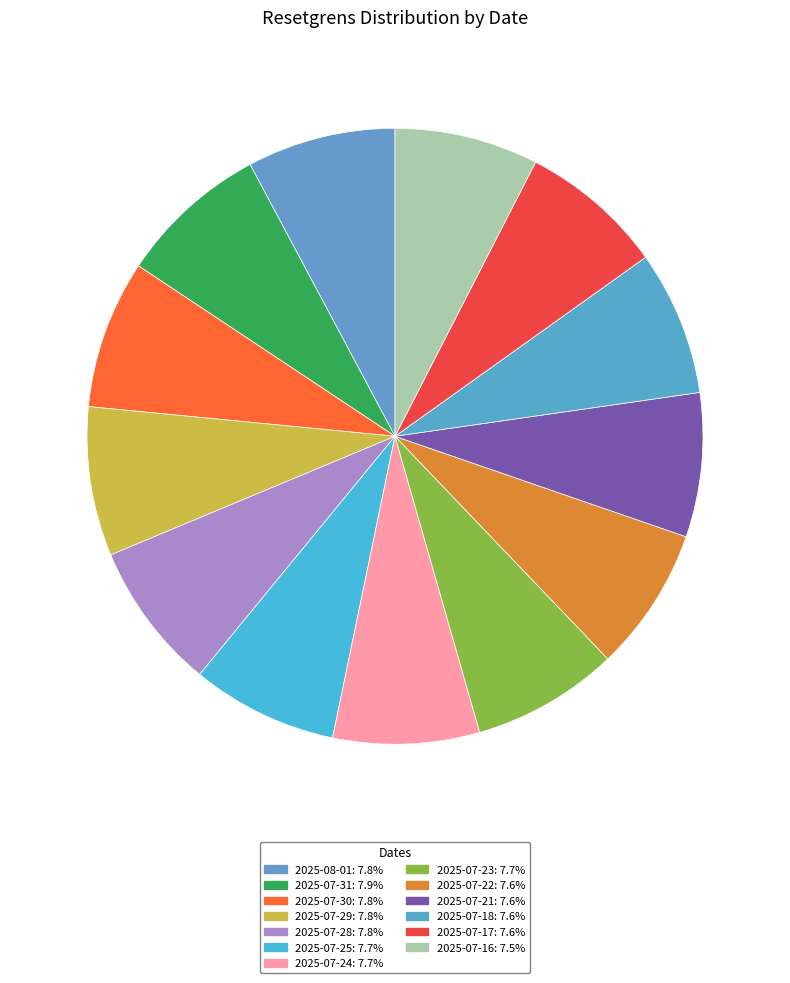

Count the number of slices in the pie.

13